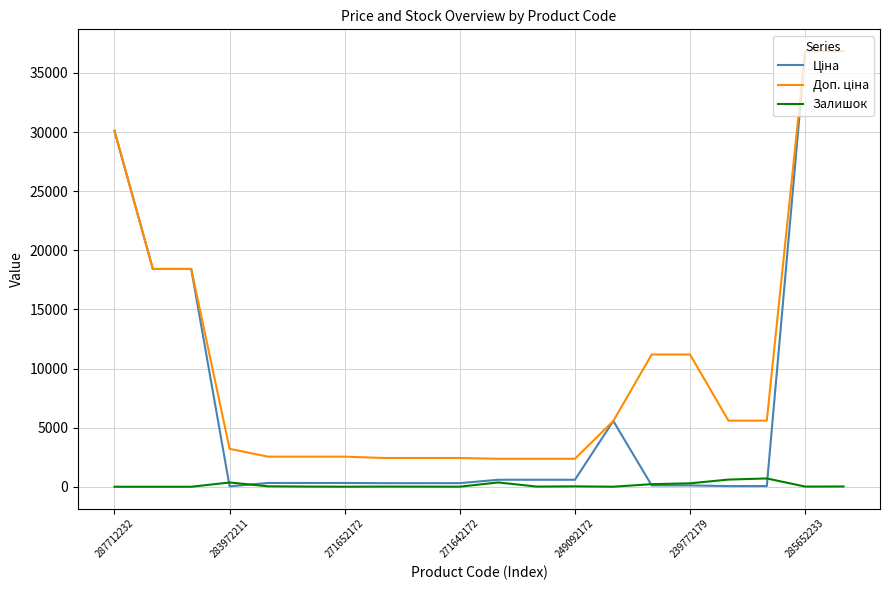

What is the maximum value shown in the chart?

36841.8